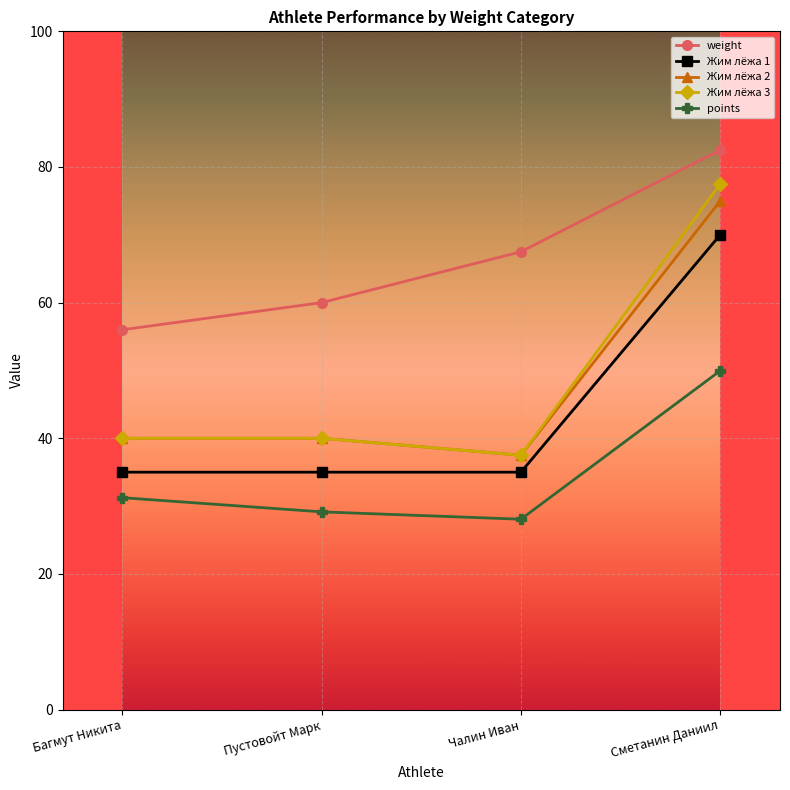

What value does the points series have at Багмут Никита?

31.2